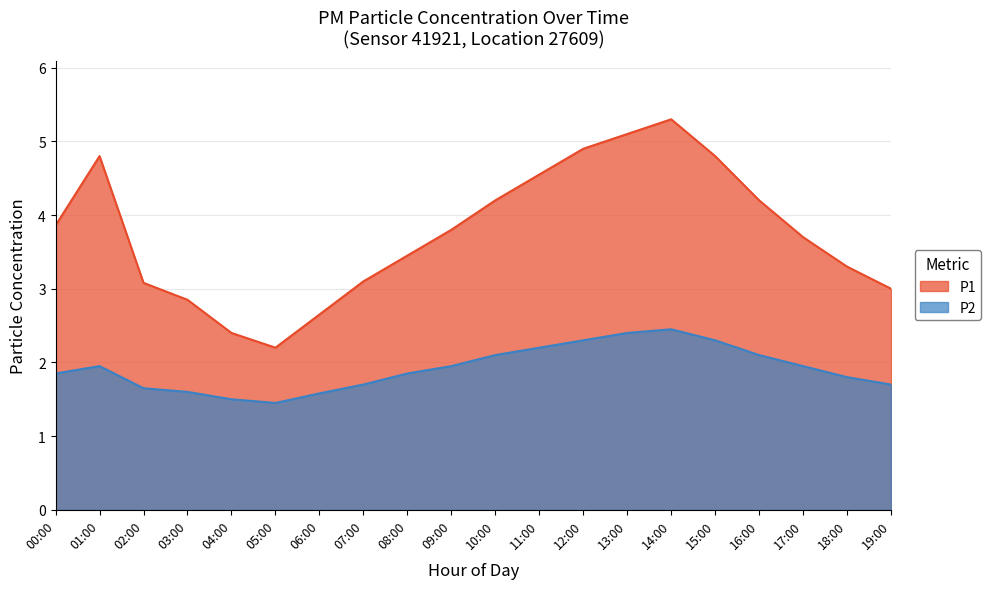

Rank the series by their average value, from lowest to highest.

P2, P1